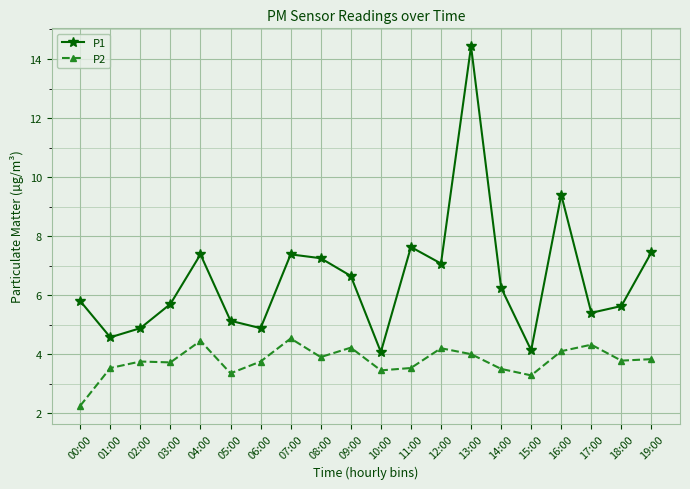

Which series has the widest spread of values?

P1